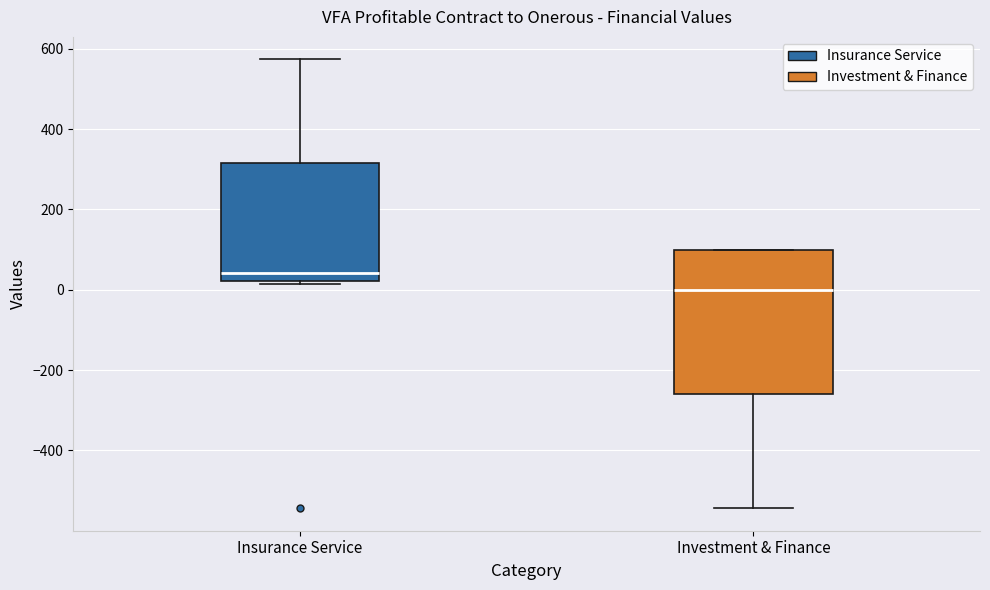

Reading left to right, transcribe this box plot: for each box, give where its median line is, the range the box spans, and where its two whiskers end, as read against the y-axis. The values are not printed on the chart, so give them approximately, as read against the axis.

Insurance Service: median 40, box 20 to 320, whiskers 20 (just below the box's lower edge) to 580
Investment & Finance: median 0, box -260 to 100, whiskers -540 to 100